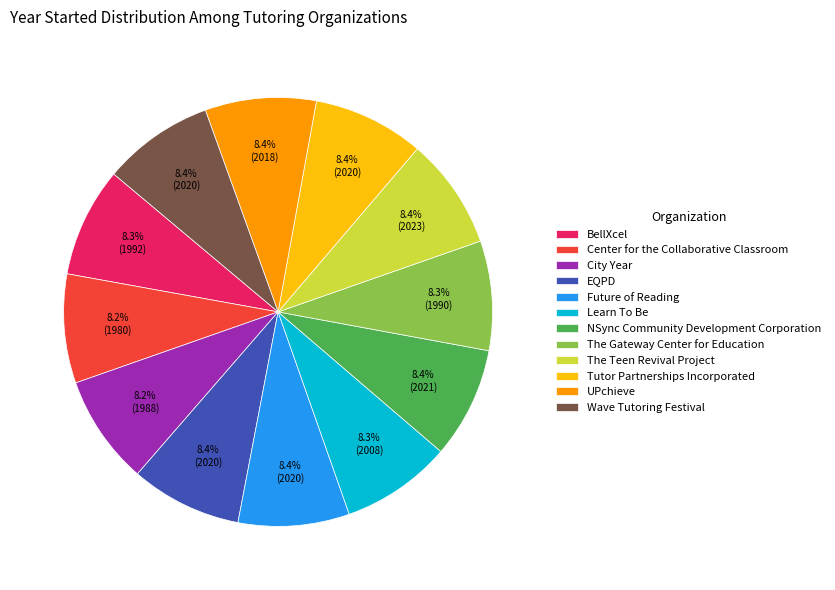

True or false: EQPD accounts for 8% of the total.

True